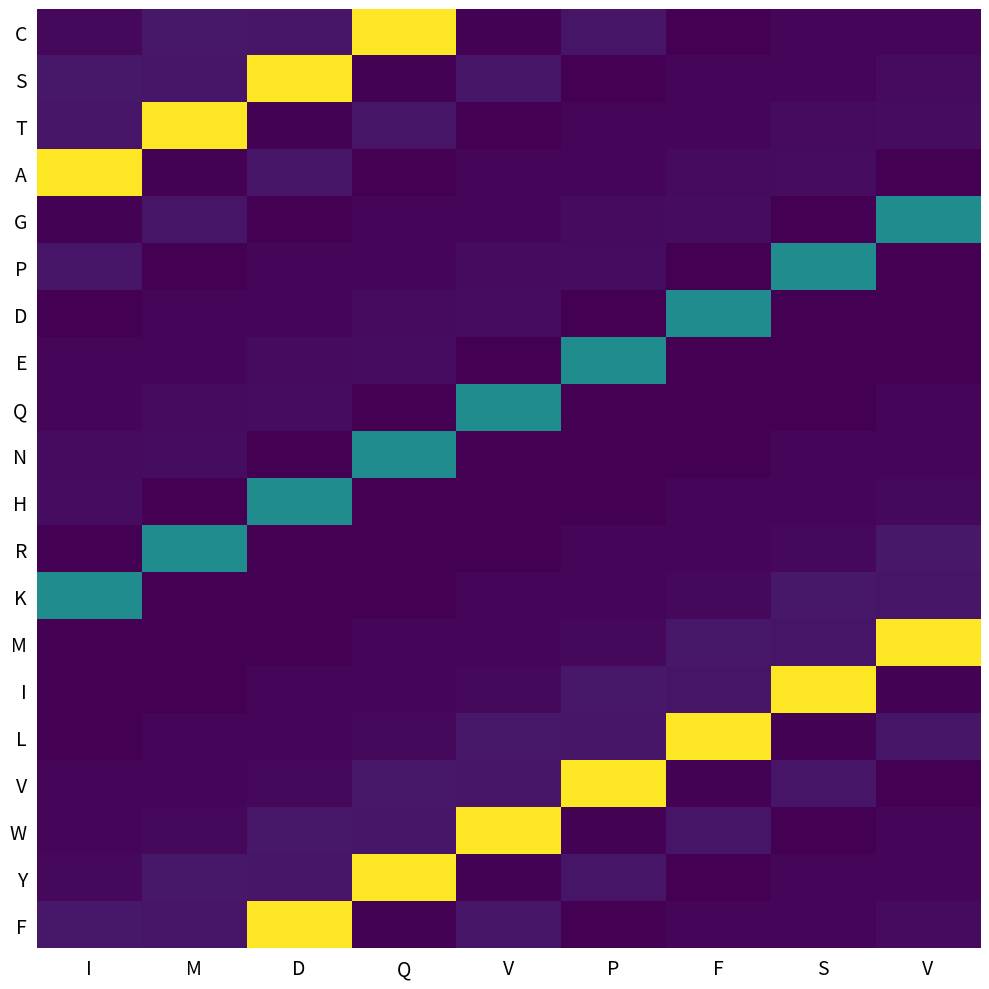

Reading right to left, transcribe all the data shown in this chart.

C: V=15	S=10	F=0	P=48	V=5	Q=839	D=48	M=53	I=19
S: V=23	S=15	F=10	P=0	V=48	Q=5	D=839	M=48	I=53
T: V=27	S=23	F=15	P=10	V=0	Q=48	D=5	M=839	I=48
A: V=0	S=27	F=23	P=15	V=10	Q=0	D=48	M=5	I=839
G: V=409	S=0	F=27	P=23	V=15	Q=10	D=0	M=48	I=5
P: V=0	S=409	F=0	P=27	V=23	Q=15	D=10	M=0	I=48
D: V=0	S=0	F=409	P=0	V=27	Q=23	D=15	M=10	I=0
E: V=0	S=0	F=0	P=409	V=0	Q=27	D=23	M=15	I=10
Q: V=15	S=0	F=0	P=0	V=409	Q=0	D=27	M=23	I=15
N: V=15	S=15	F=0	P=0	V=0	Q=409	D=0	M=27	I=23
H: V=19	S=15	F=15	P=0	V=0	Q=0	D=409	M=0	I=27
R: V=53	S=19	F=15	P=15	V=0	Q=0	D=0	M=409	I=0
K: V=48	S=53	F=19	P=15	V=15	Q=0	D=0	M=0	I=409
M: V=839	S=48	F=53	P=19	V=15	Q=15	D=0	M=0	I=0
I: V=5	S=839	F=48	P=53	V=19	Q=15	D=15	M=0	I=0
L: V=48	S=5	F=839	P=48	V=53	Q=19	D=15	M=15	I=0
V: V=0	S=48	F=5	P=839	V=48	Q=53	D=19	M=15	I=15
W: V=10	S=0	F=48	P=5	V=839	Q=48	D=53	M=19	I=15
Y: V=15	S=10	F=0	P=48	V=5	Q=839	D=48	M=53	I=19
F: V=23	S=15	F=10	P=0	V=48	Q=5	D=839	M=48	I=53